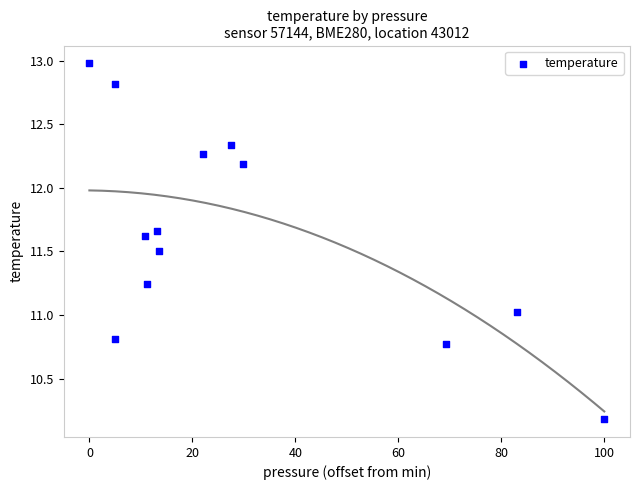

What is the range of Y values (max minus min)?

2.8